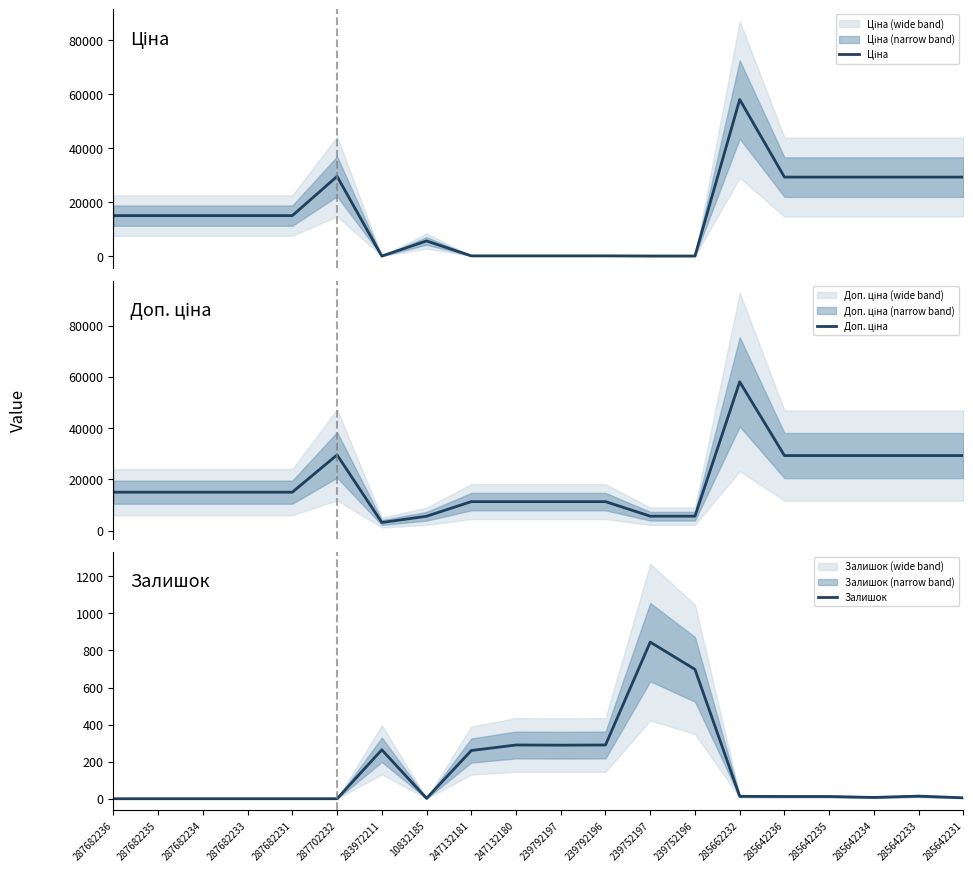

What is the difference between the maximum and minimum values in the Залишок series?

845